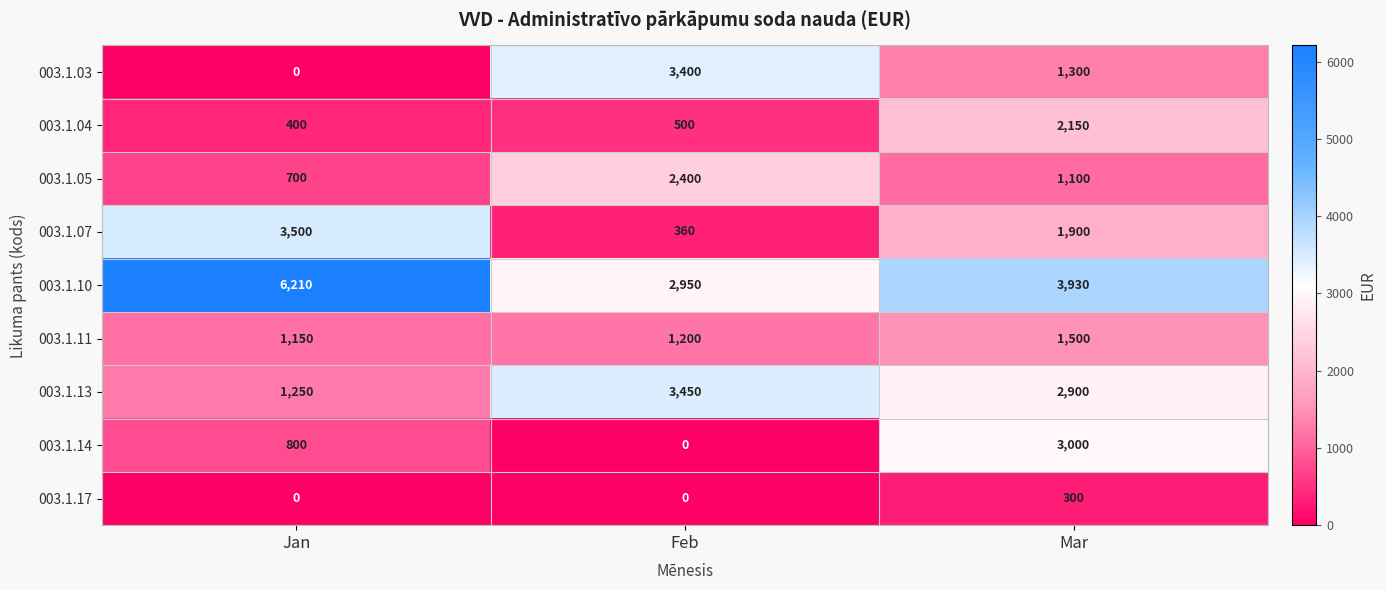

Which series has the widest spread of values?

003.1.03